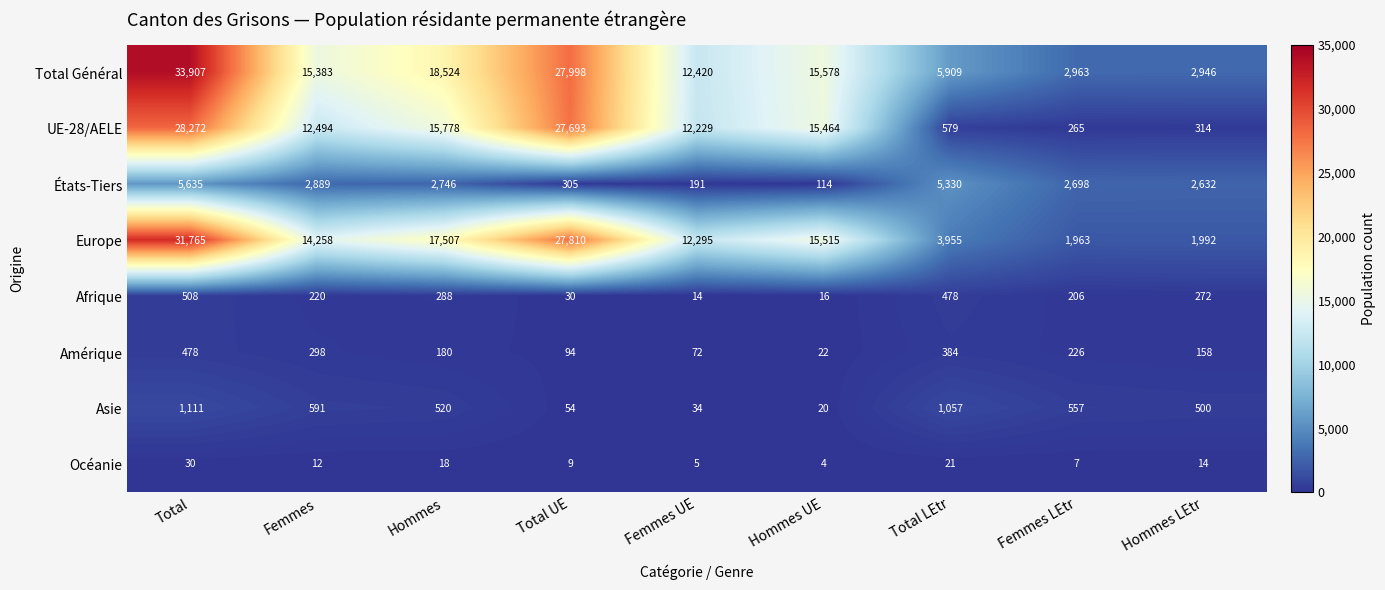

Rank the series at Total UE from lowest to highest value.

Océanie, Afrique, Asie, Amérique, États-Tiers, UE-28/AELE, Europe, Total Général